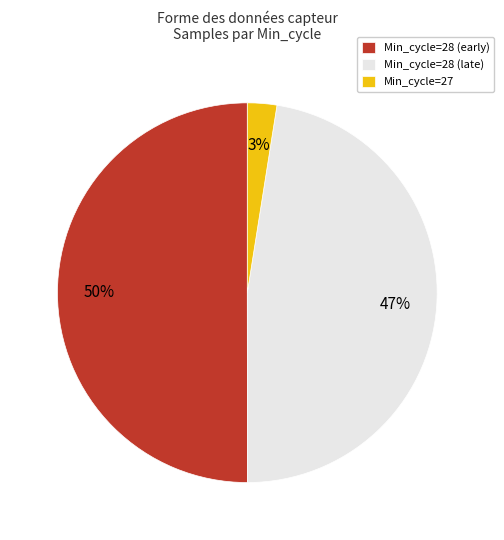

Which has a higher value, Min_cycle=28 (late) or Min_cycle=28 (early)?

Min_cycle=28 (early)